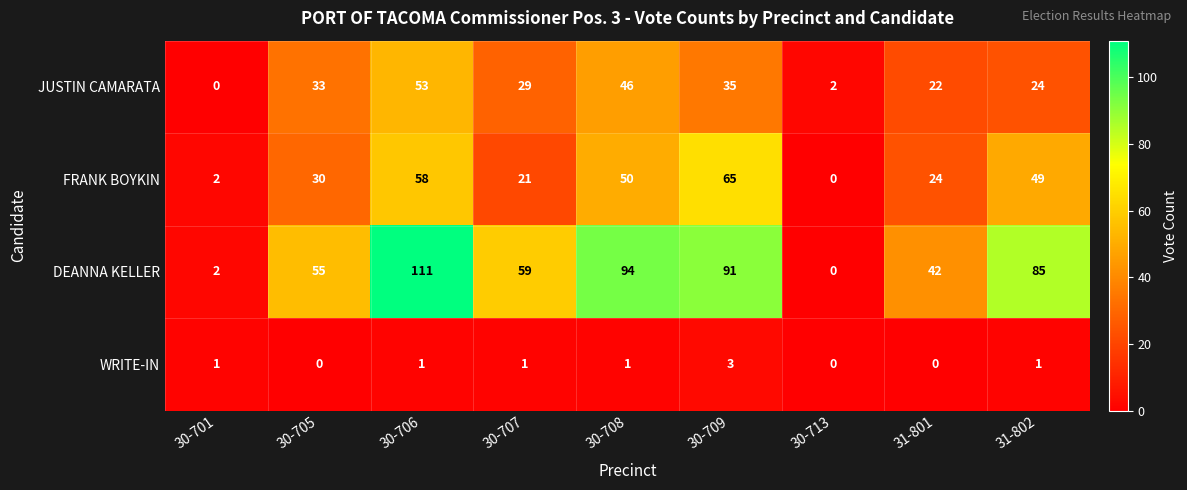

What is the sum of all JUSTIN CAMARATA values?

244